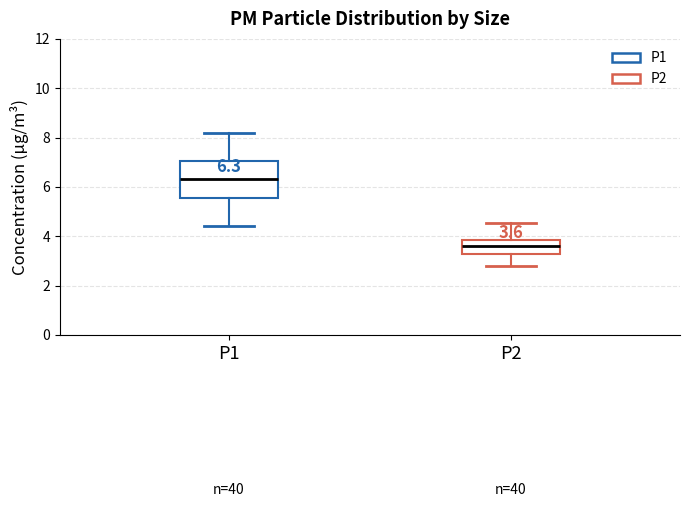

Which box is the tallest, from its lower edge to its upper edge?

P1